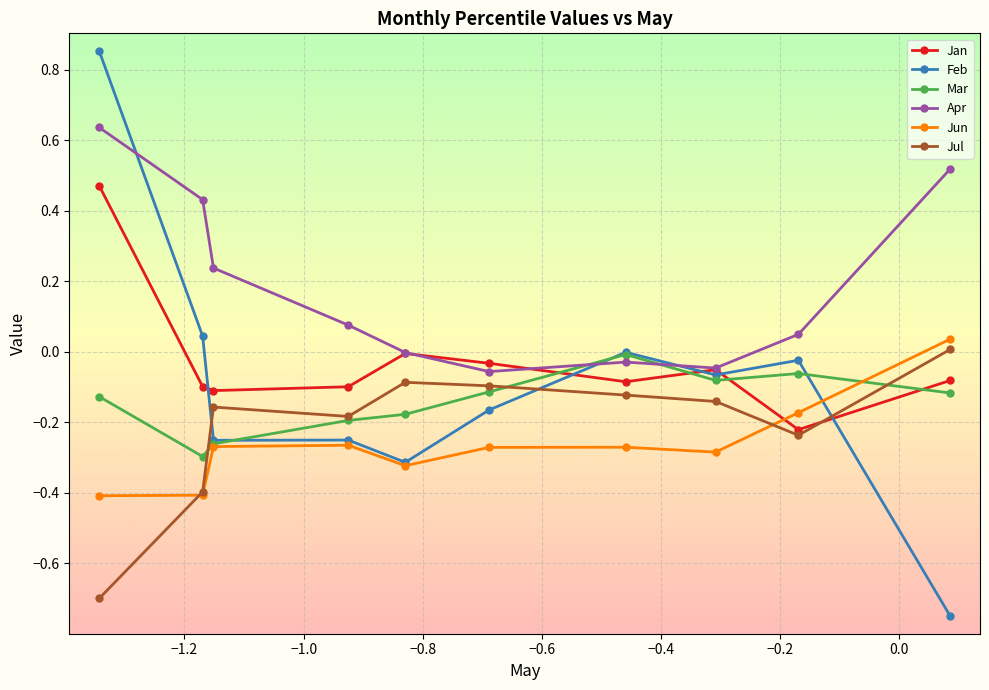

Which series ends up on top after the final intersection of Mar and Jan?

Jan